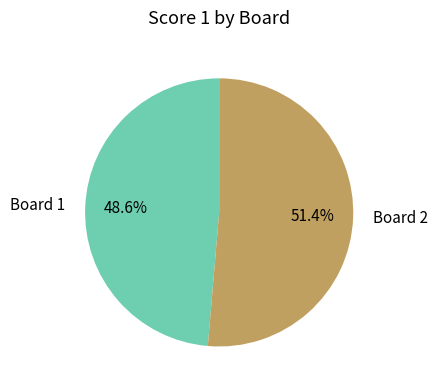

What percentage is NOT represented by Board 1?

51.4%